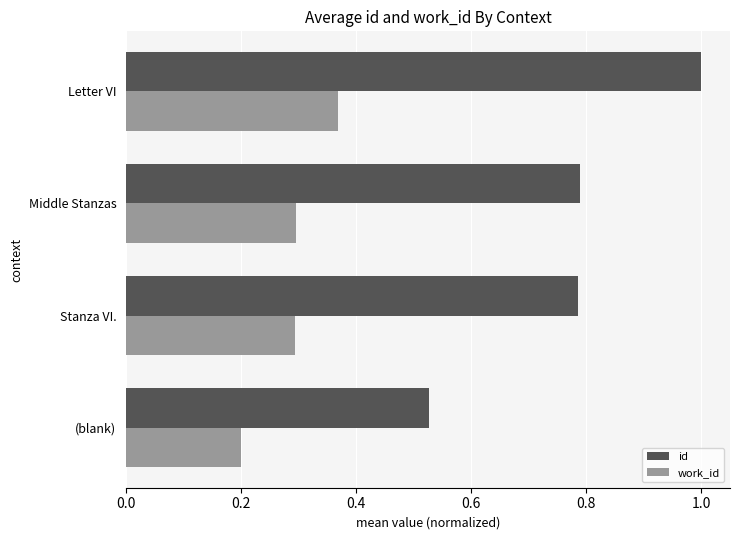

Which series has the largest range (max minus min)?

id